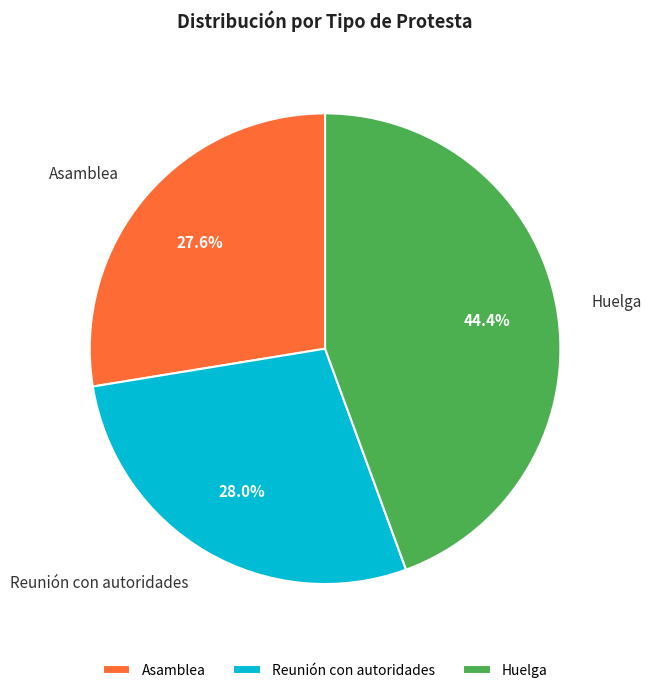

Is Huelga the majority of the pie?

No